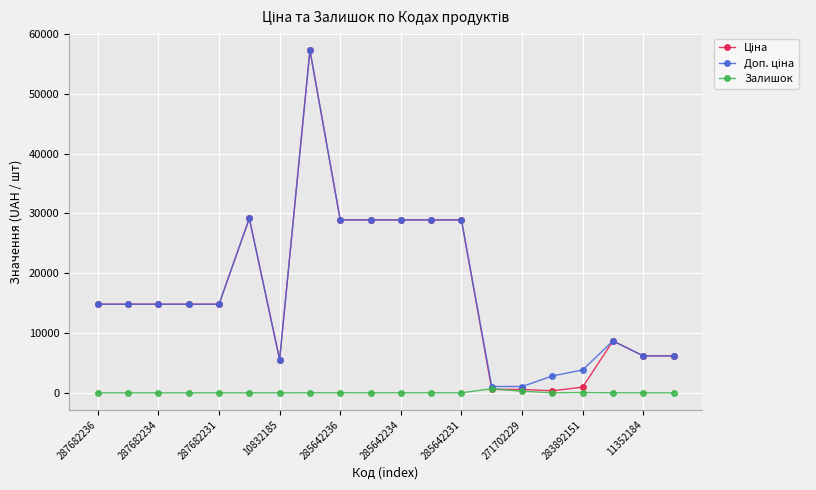

At how many categories does at least one series exceed 20704?

7